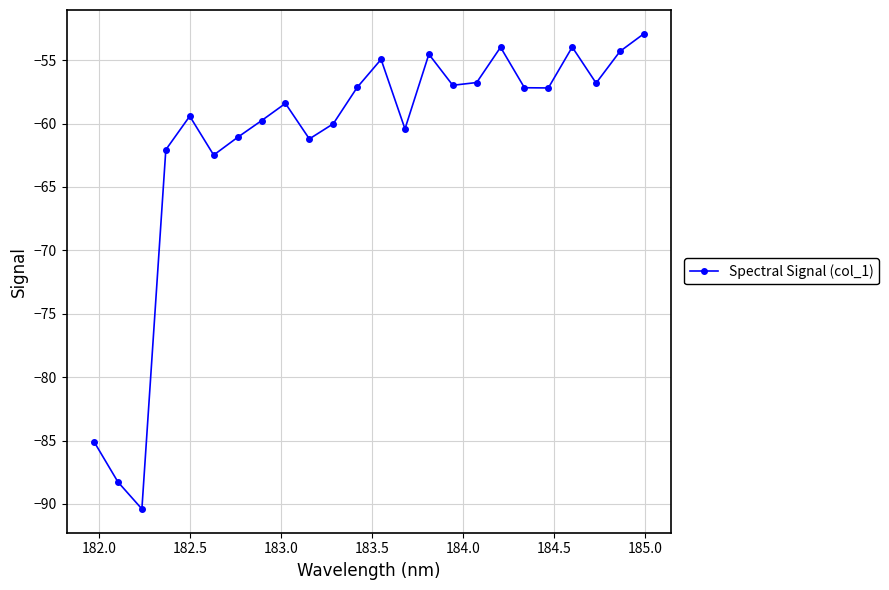

What is the minimum value shown in the chart?

-90.4